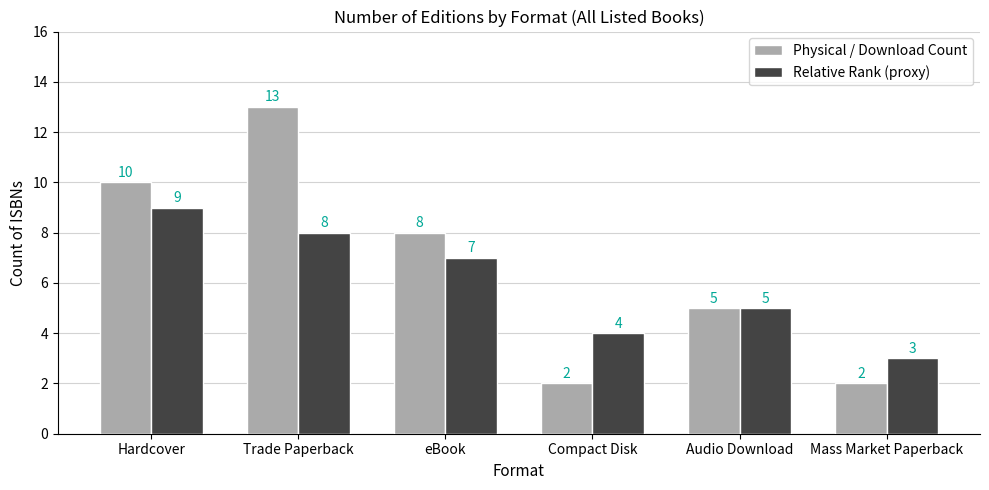

How many bars are there in each group?

2